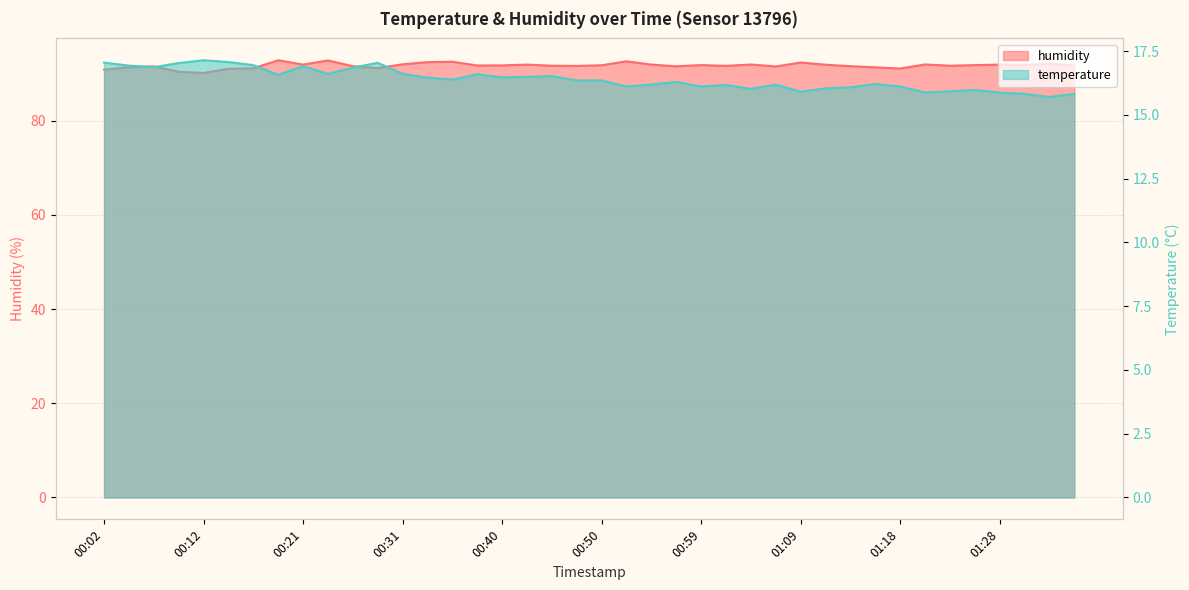

What is the label of the 21st point from the left?

00:50